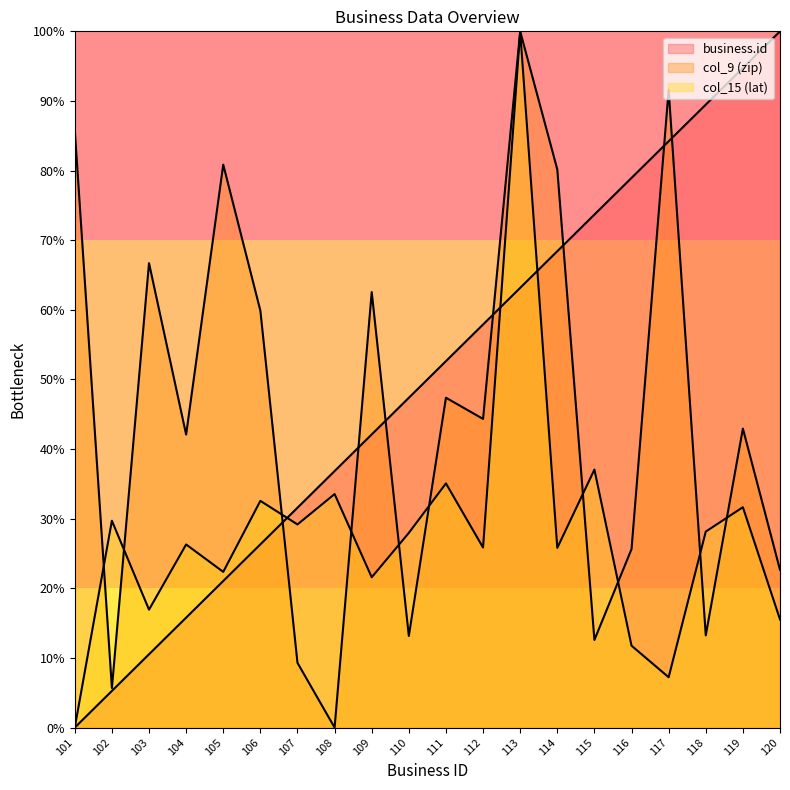

How many series are shown in this chart?

3